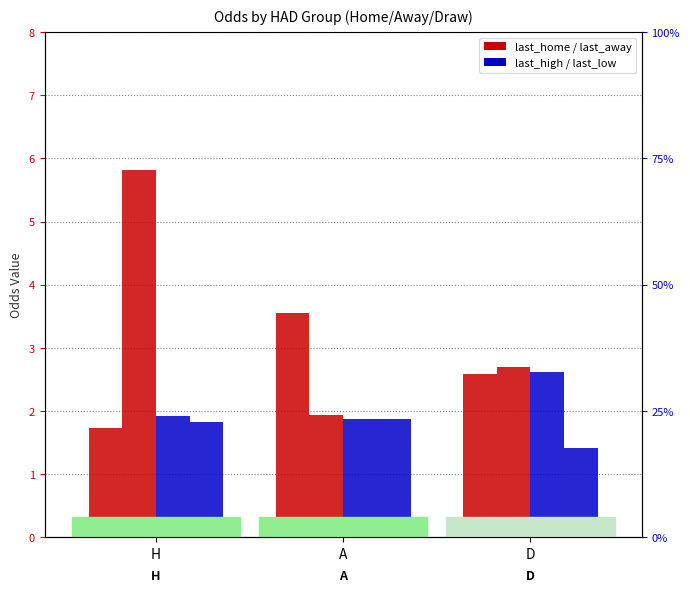

Which series has the widest spread of values?

last_away